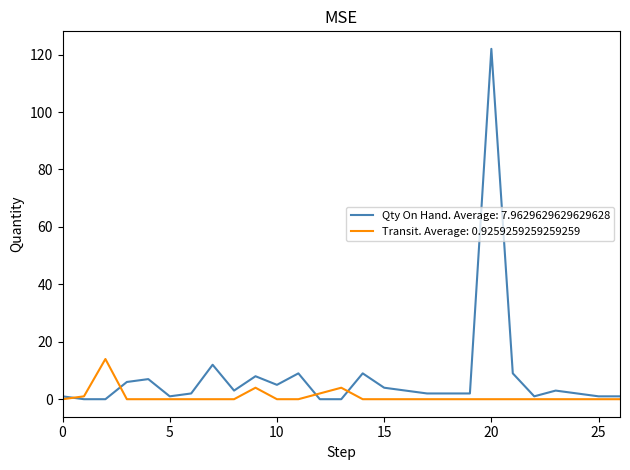

What is the greatest value displayed?

122